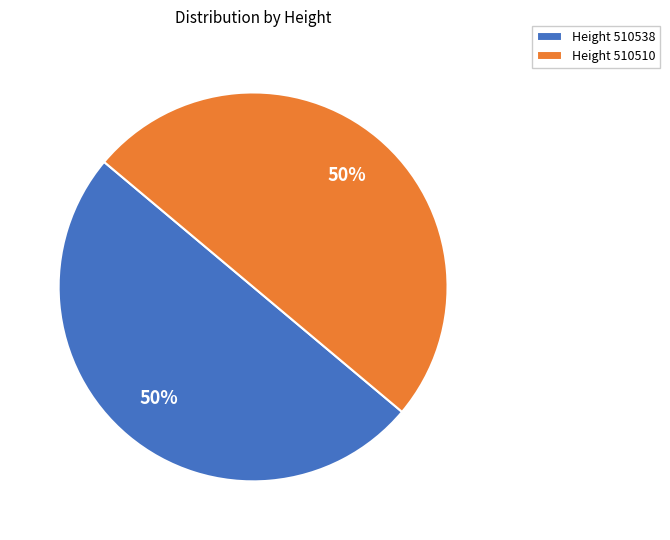

Do Height 510510 and Height 510538 together represent more than half of the pie?

Yes